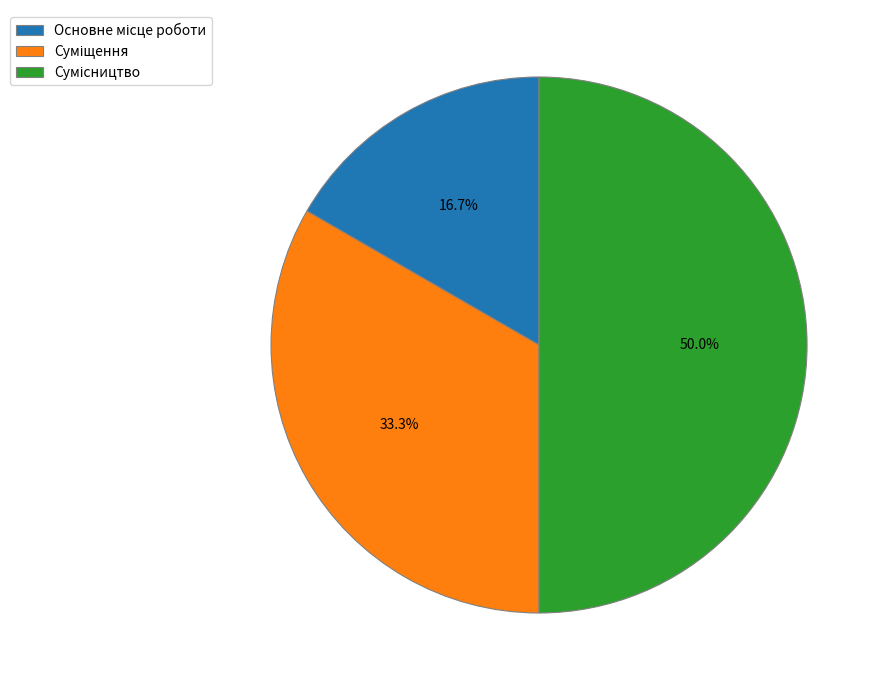

Is there any slice that represents more than half of the pie?

No